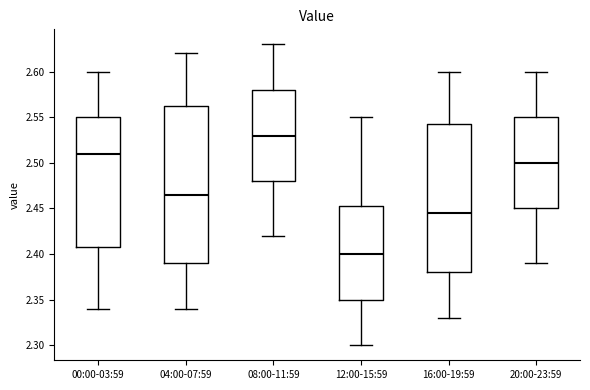

Which box's median line is the highest?

08:00-11:59